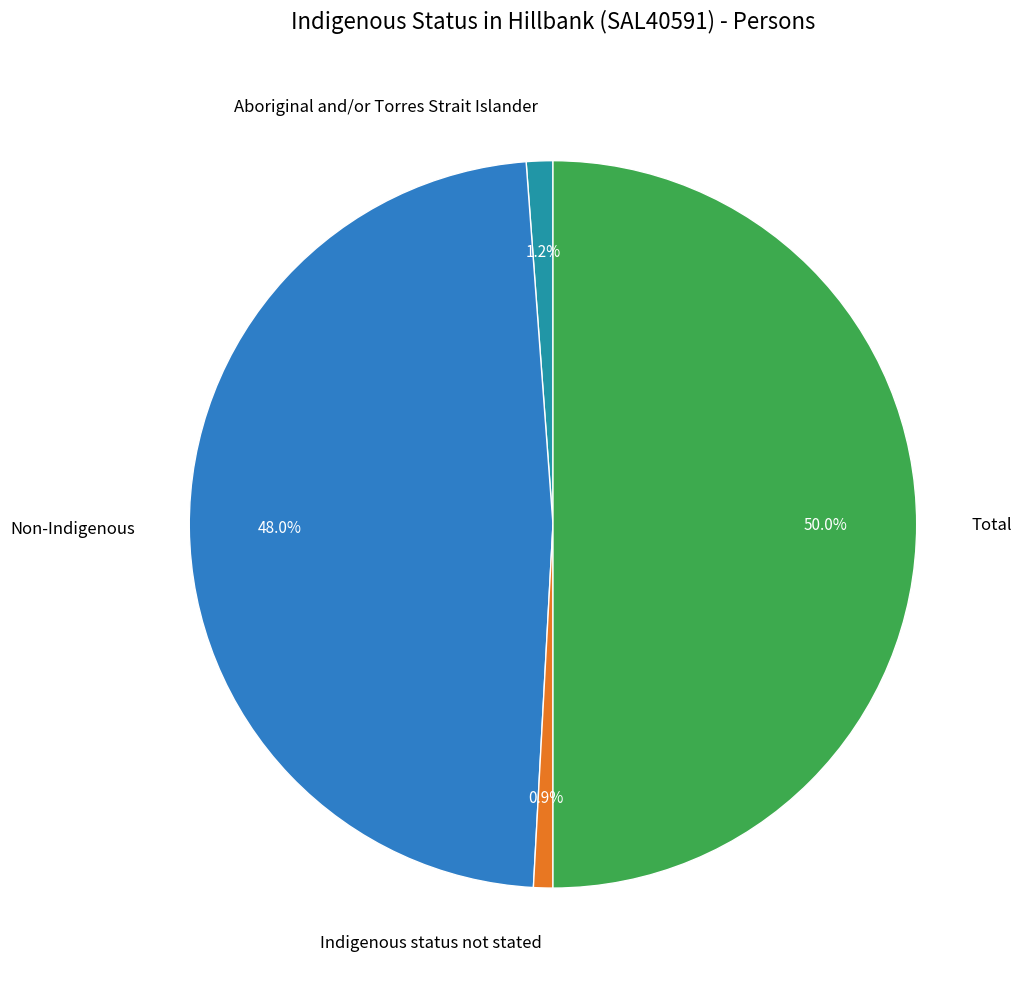

To the nearest percent, what is the difference between the largest and smallest slice percentages?

49%